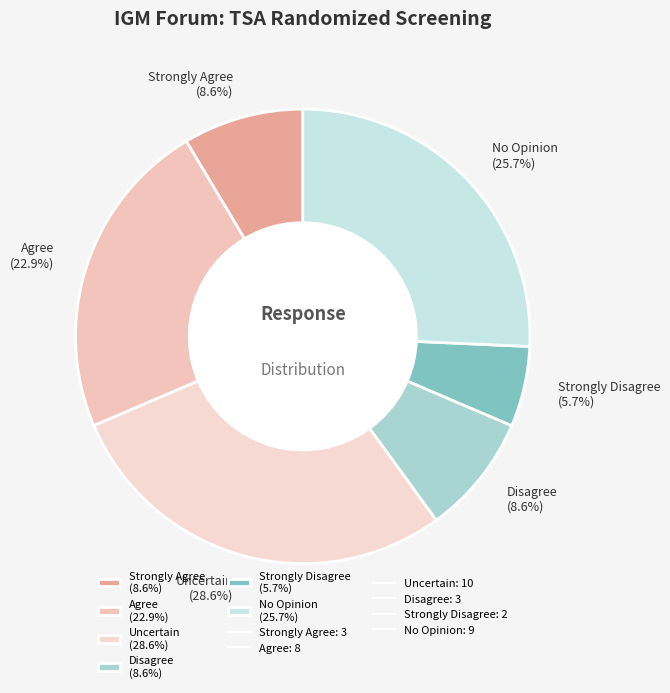

What percentage is the Disagree slice, to the nearest percent?

9%